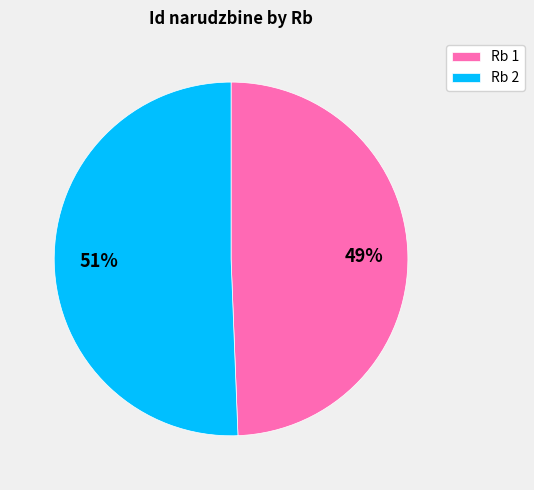

Approximately how many times larger is the value at Rb 1 compared to Rb 2?

1.0